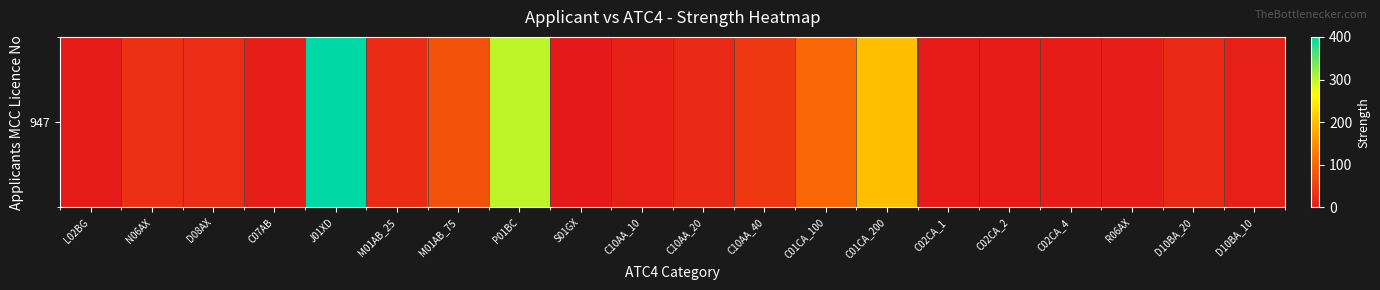

List the labels in order of value, largest first.

J01XD, P01BC, C01CA_200, C01CA_100, M01AB_75, C10AA_40, N06AX, D08AX, M01AB_25, C10AA_20, D10BA_20, C10AA_10, D10BA_10, C07AB, R06AX, C02CA_4, L02BG, C02CA_2, C02CA_1, S01GX